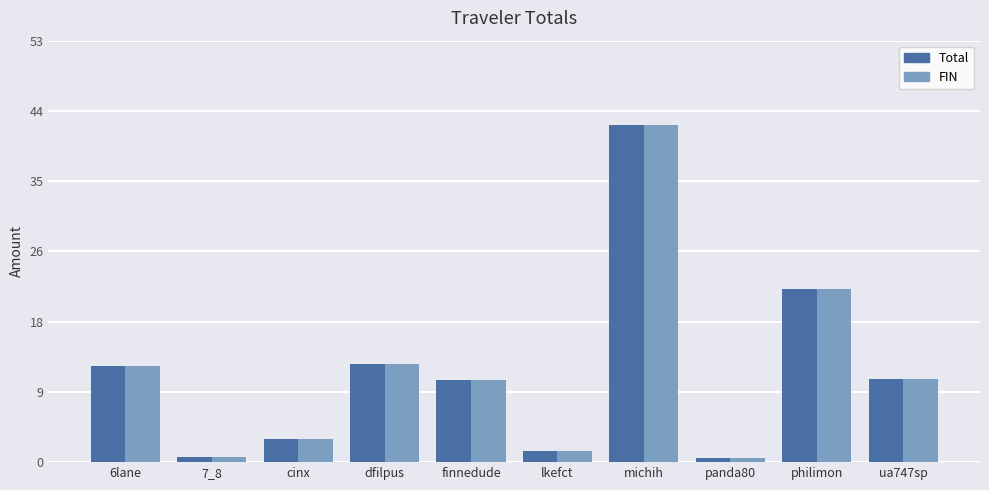

What is the sum of all Total values?

114.2